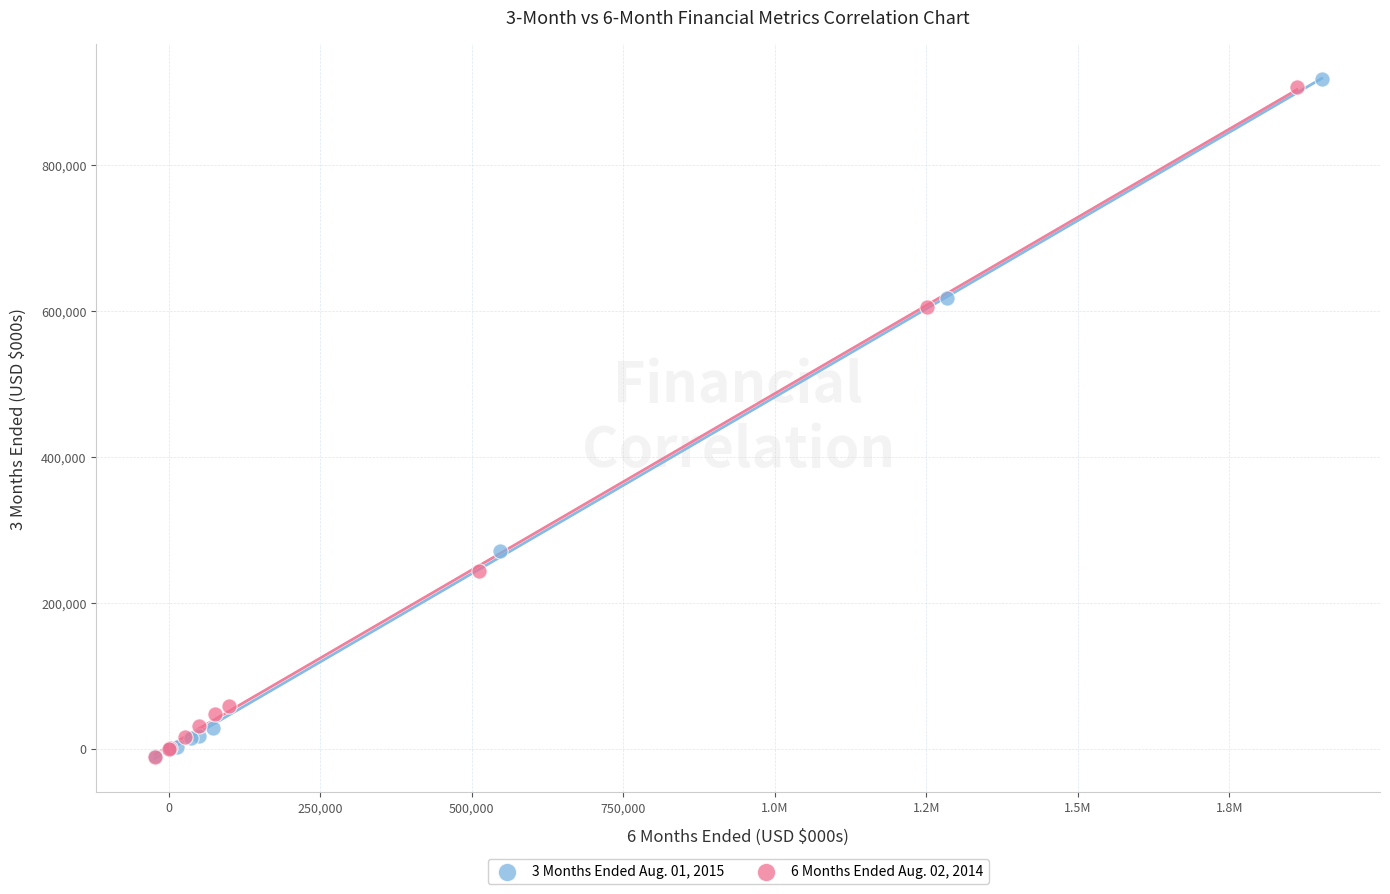

What are all the series names shown in the legend?

3 Months Ended Aug. 01, 2015, 6 Months Ended Aug. 02, 2014